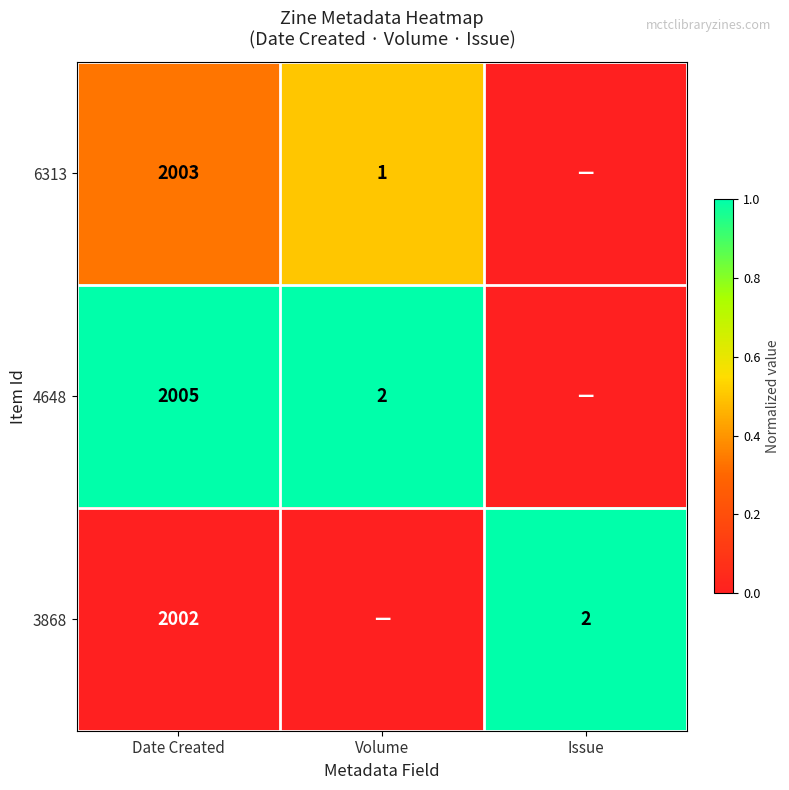

Which has a higher value, Volume or Issue?

Volume